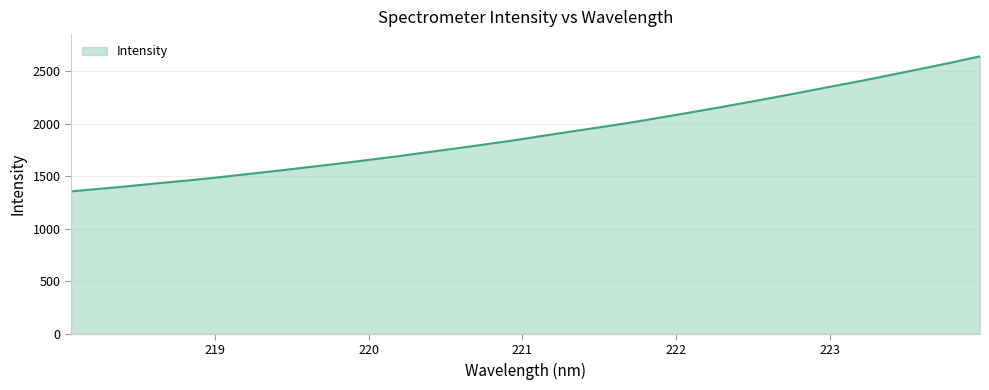

What is the sum of all values?

61036.9